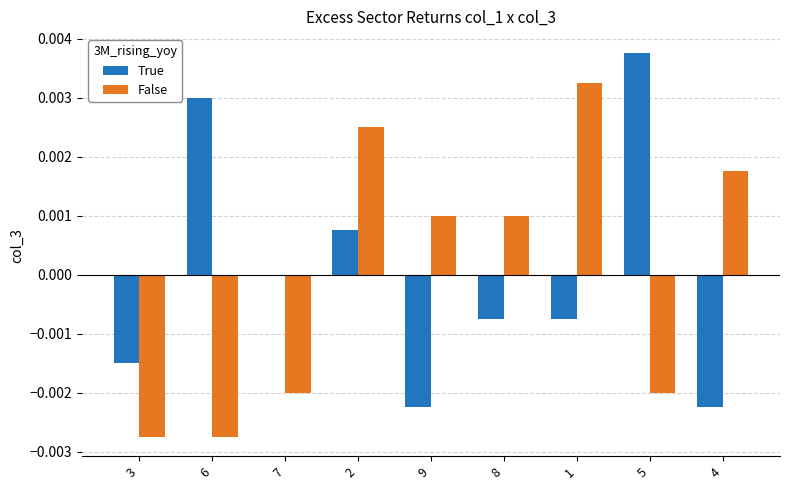

The True series shows 0.0 at 6. True or false?

True